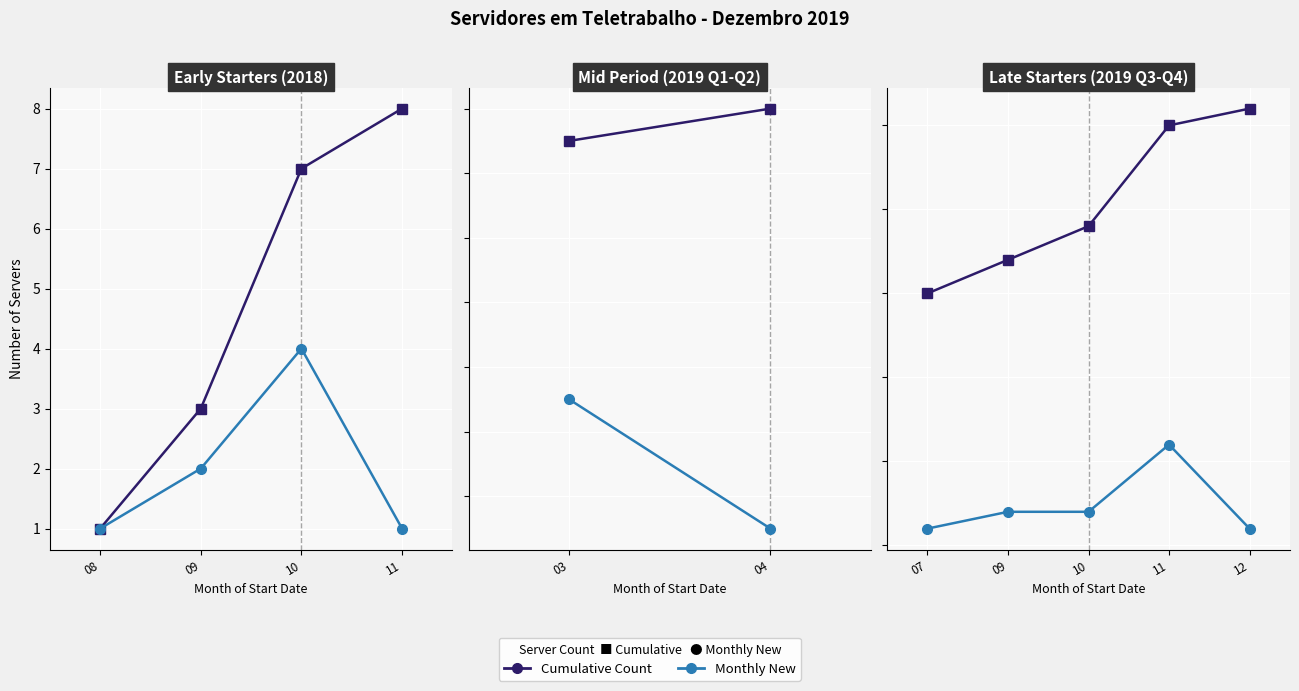

The Cumulative Count series shows 17 at 09. True or false?

True